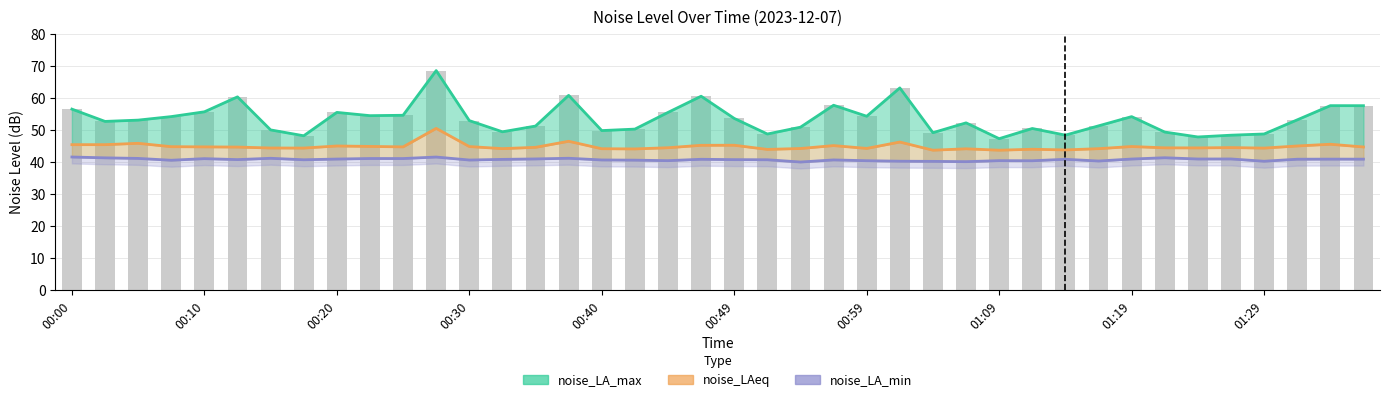

What is the spread (max minus min) of values at 21?

8.0